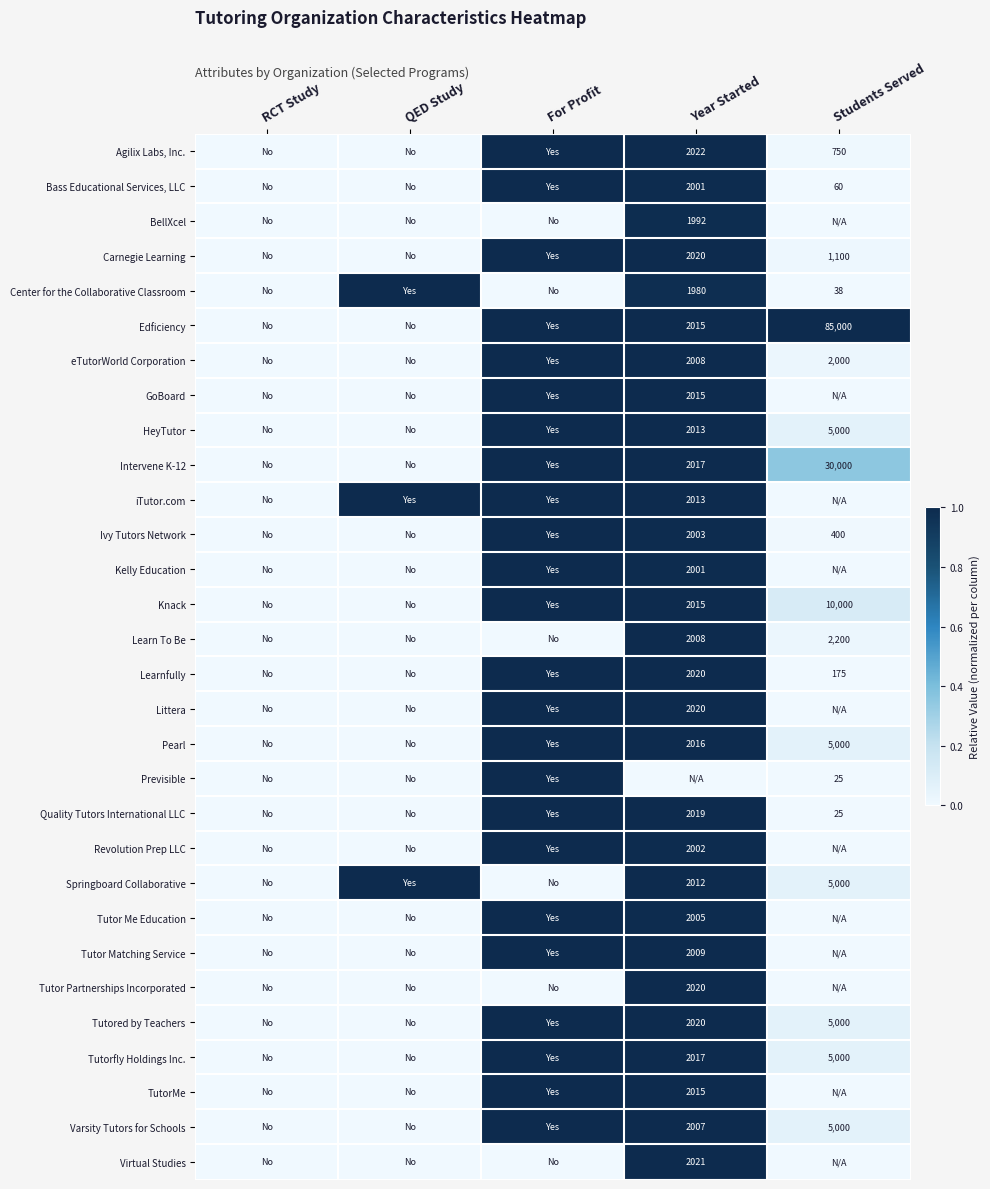

What is the total value across all series at Students Served?

1.9